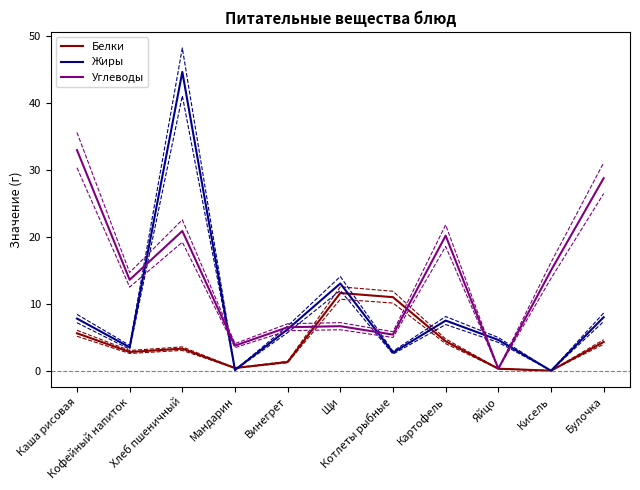

Which series has the widest spread of values?

Жиры